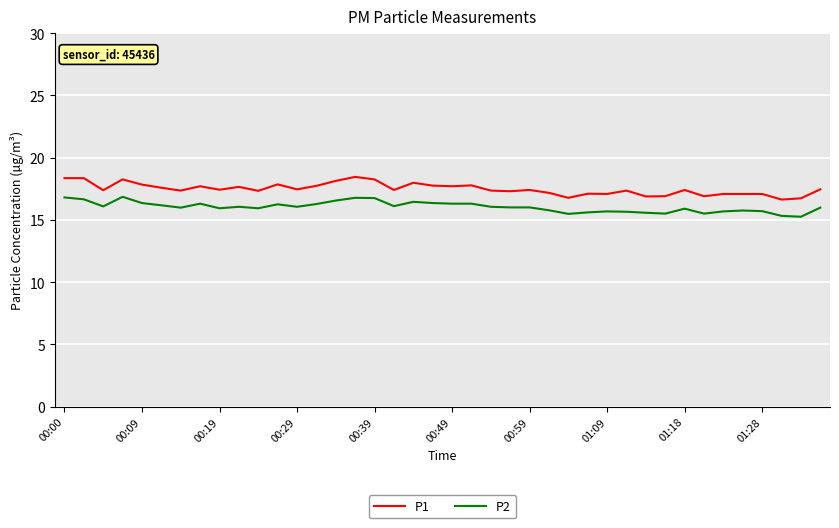

What is the difference between the maximum and minimum values in the P1 series?

1.8